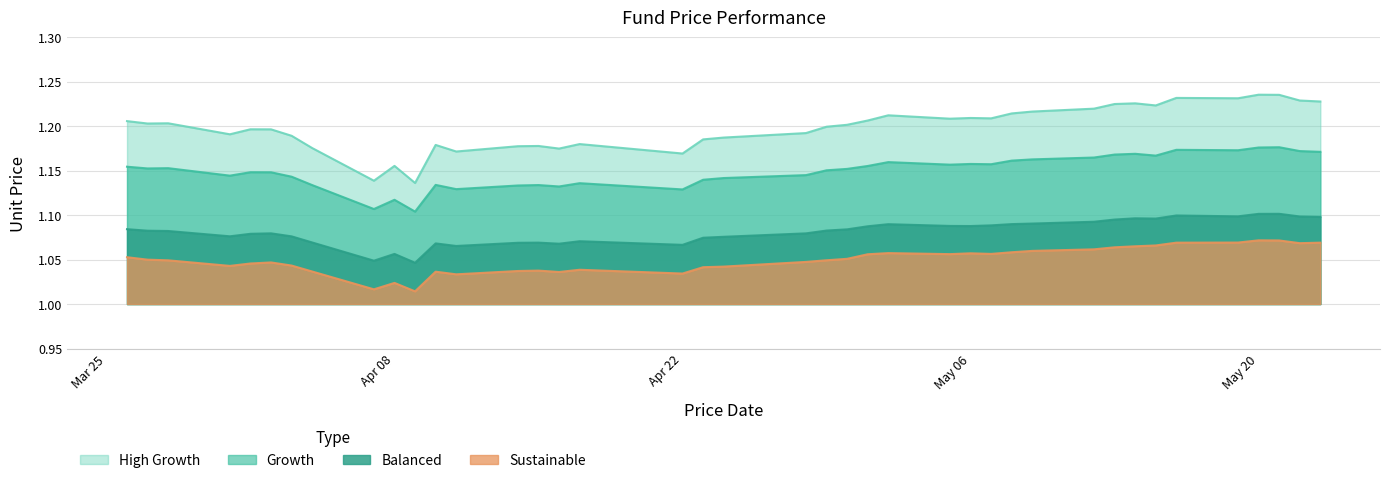

At which label does Balanced reach its minimum?

2025-04-09